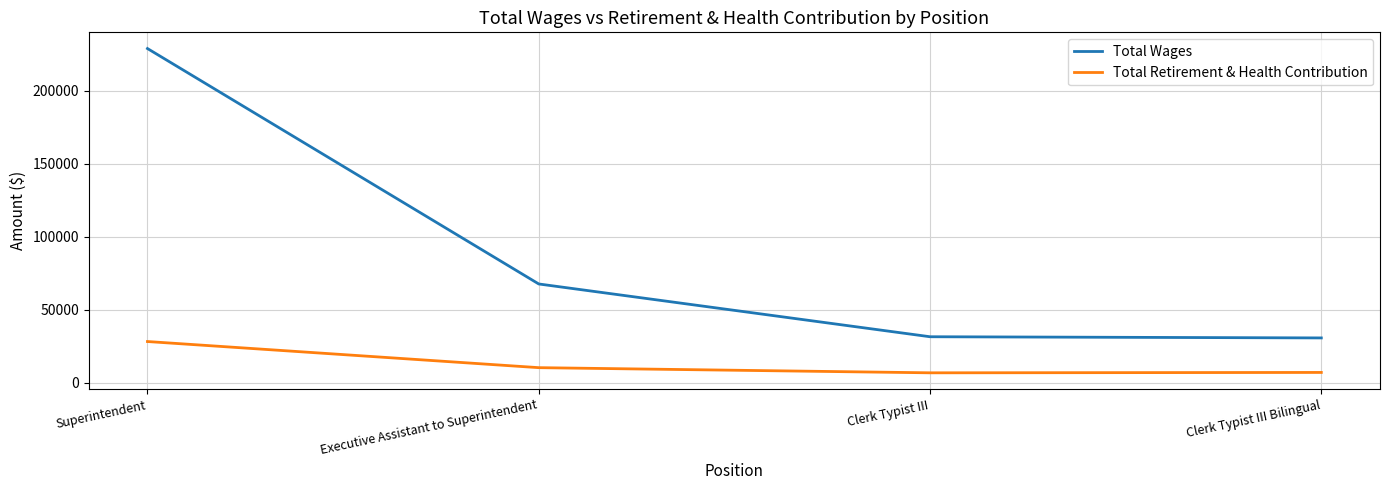

True or false: Total Wages and Total Retirement & Health Contribution intersect in this chart.

False